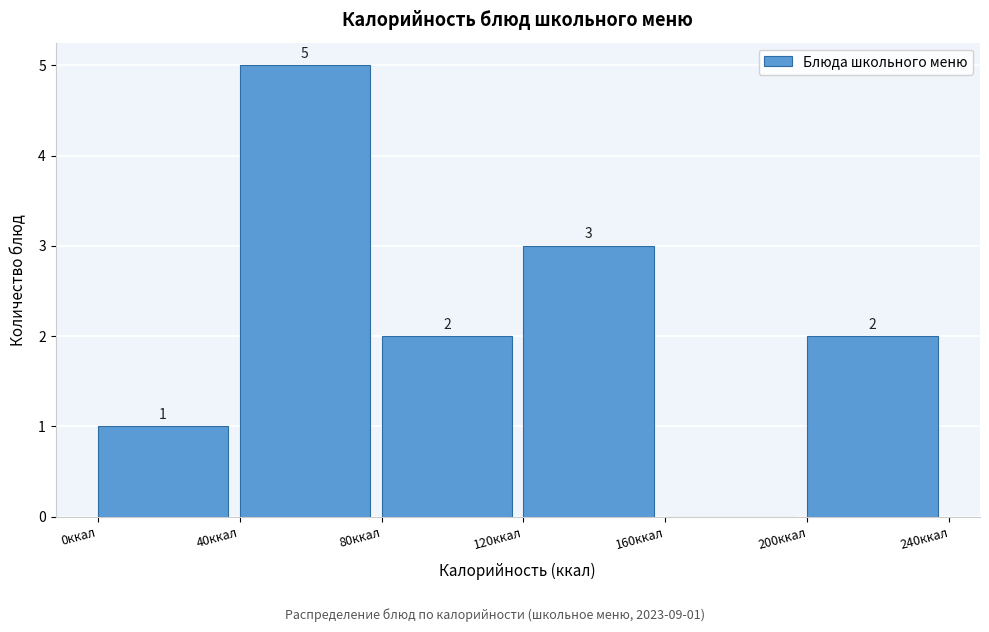

Over which range of the x-axis is the bar tallest?

40 to 80